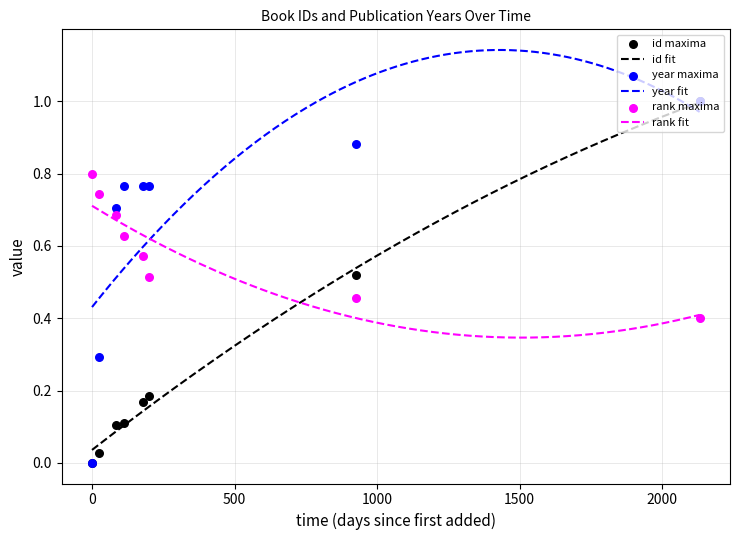

Which series has the widest spread of Y values?

id